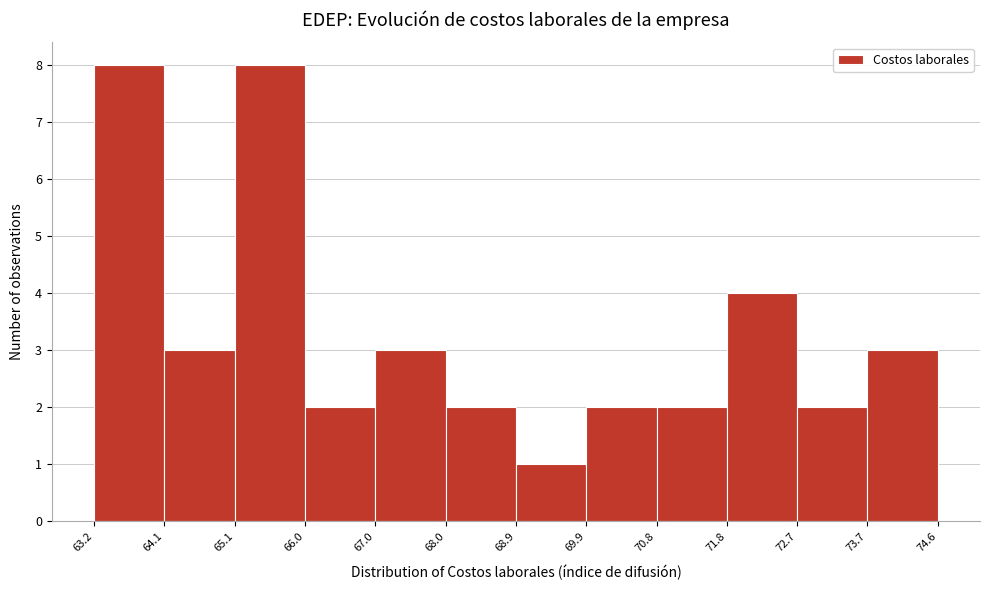

What is the height of the bar covering 70.8 to 71.8 on the x-axis? The values are not printed on the chart, so give them approximately, as read against the axis.

2